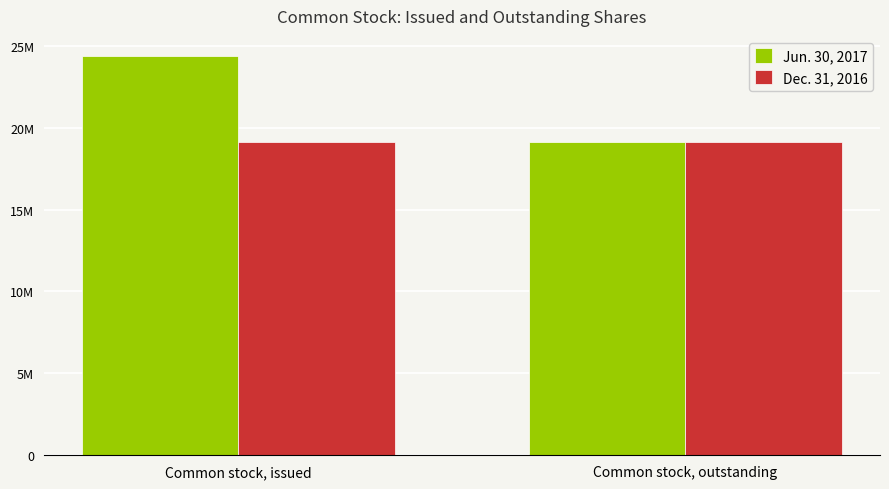

Reading left to right, list all the values displayed in this chart.

Jun. 30, 2017: Common stock, issued=24377806	Common stock, outstanding=19140342
Dec. 31, 2016: Common stock, issued=19140342	Common stock, outstanding=19140342